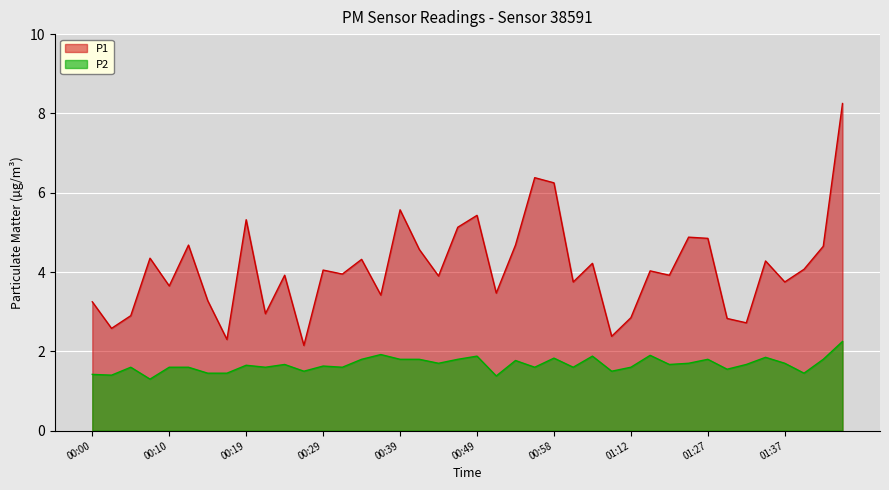

What is the minimum value for P1?

2.1